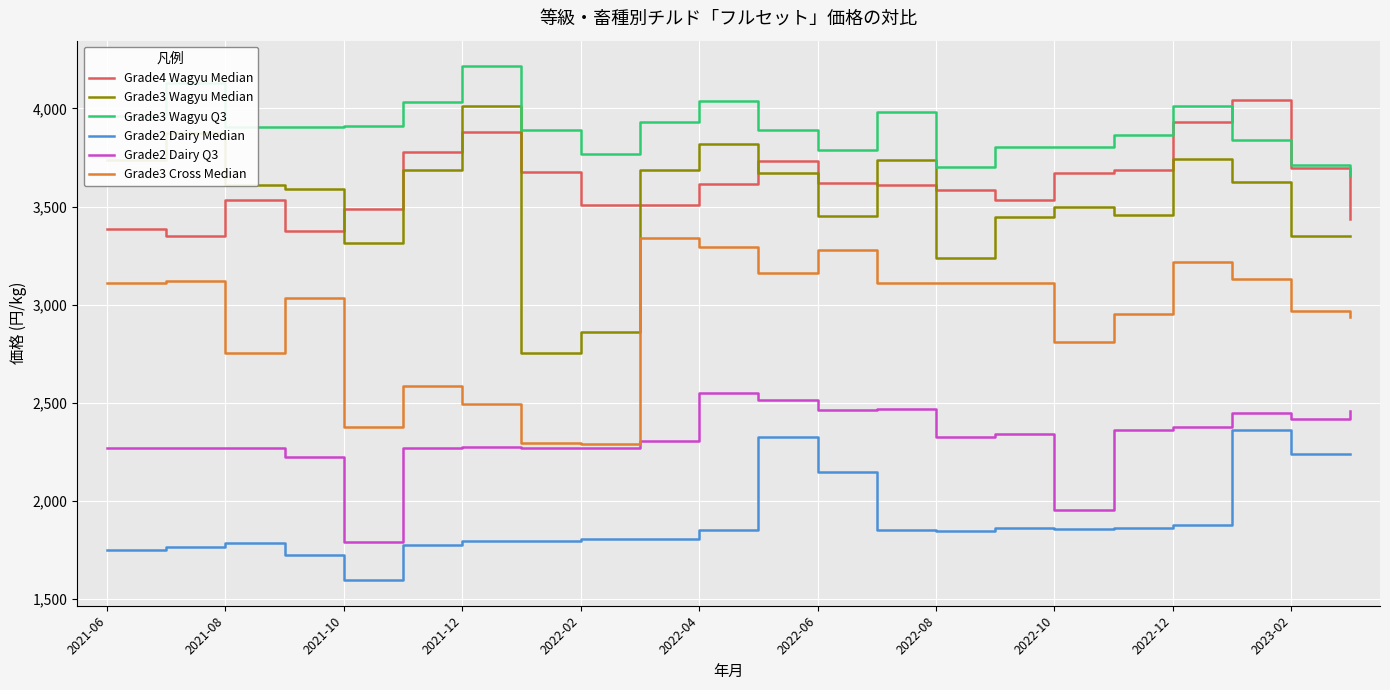

How many values in the Grade2 Dairy Q3 series are below 2324?

11